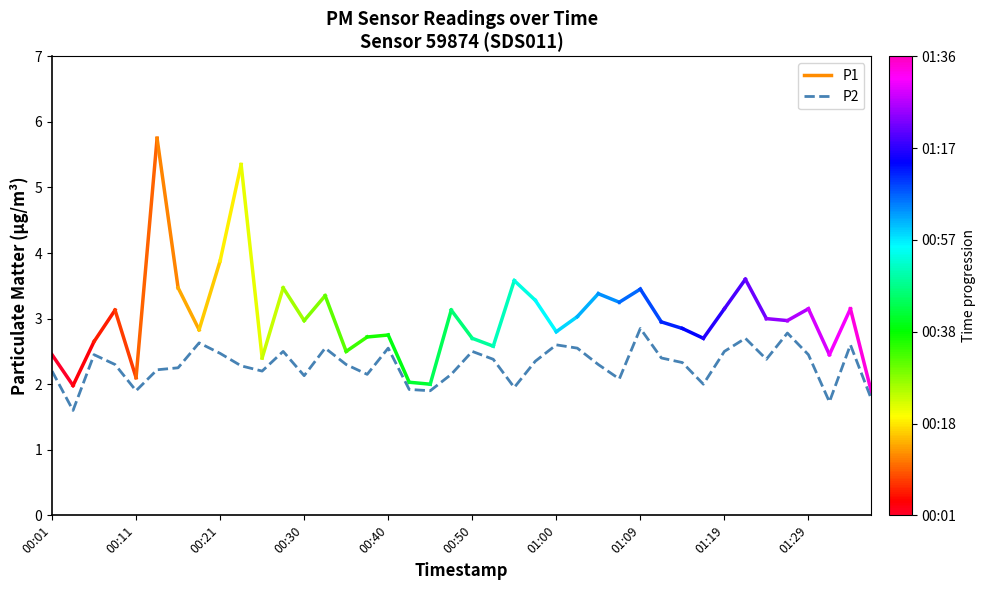

How many categories are shown in the chart?

40